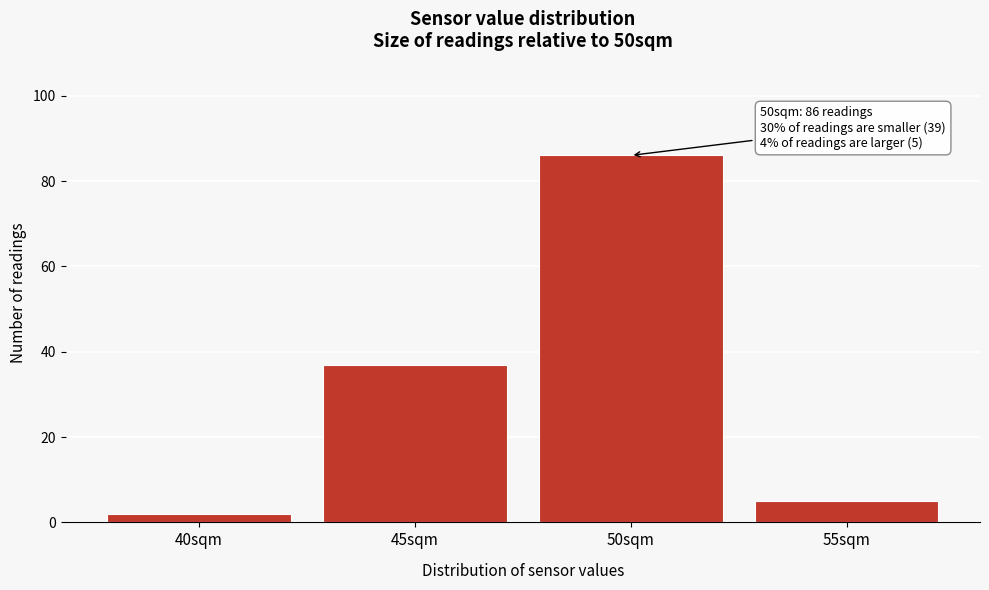

Reading left to right, transcribe all the data shown in this chart.

40sqm=2	45sqm=37	50sqm=86	55sqm=5